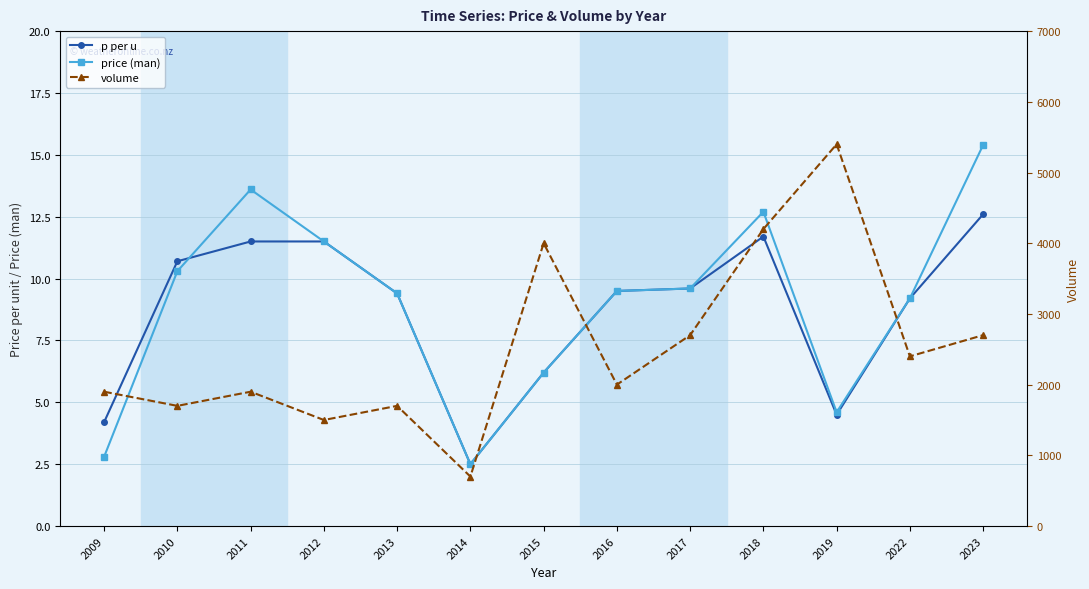

True or false: price (man) and volume cross at least once.

False